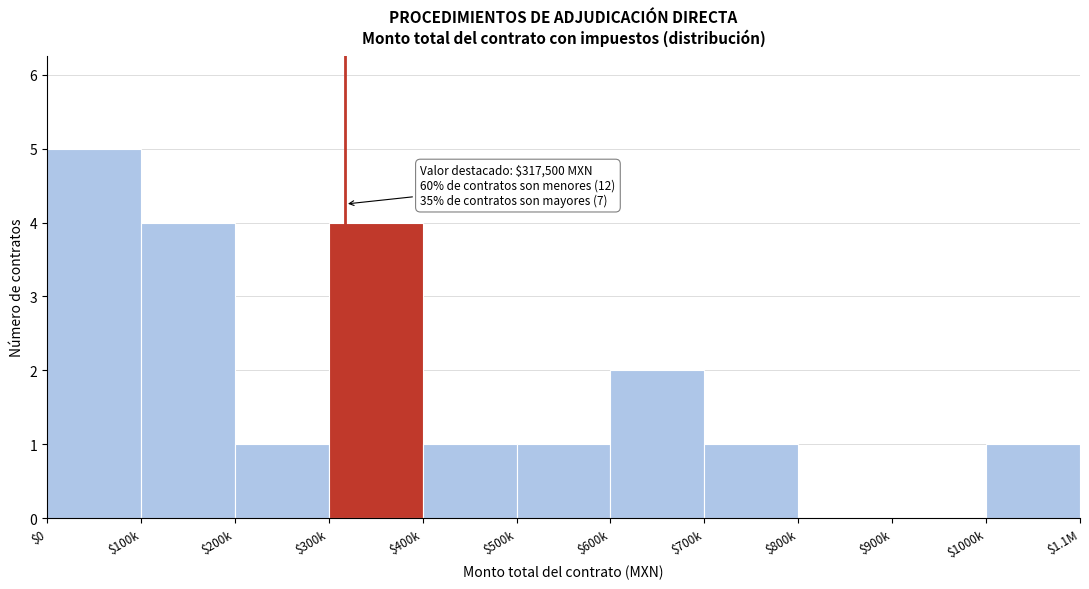

Is it true that the value at $100k is 4?

True